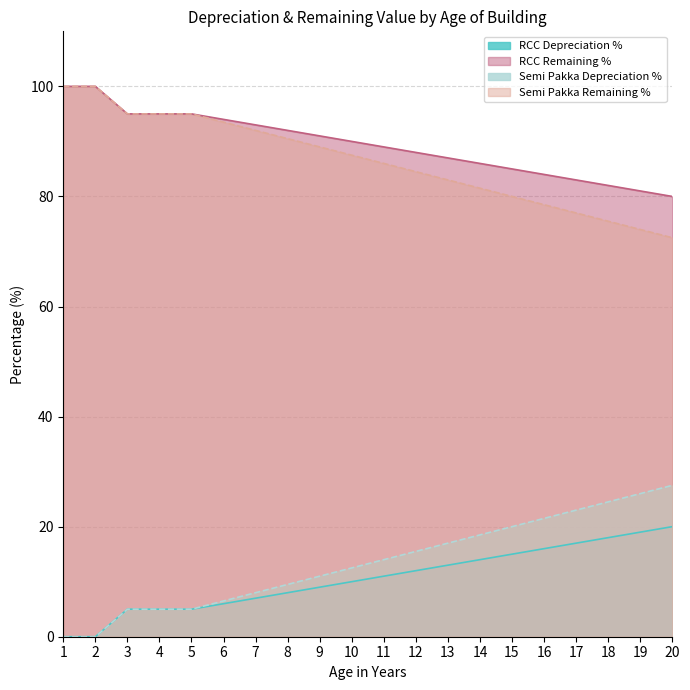

At how many categories does at least one series exceed 31?

20